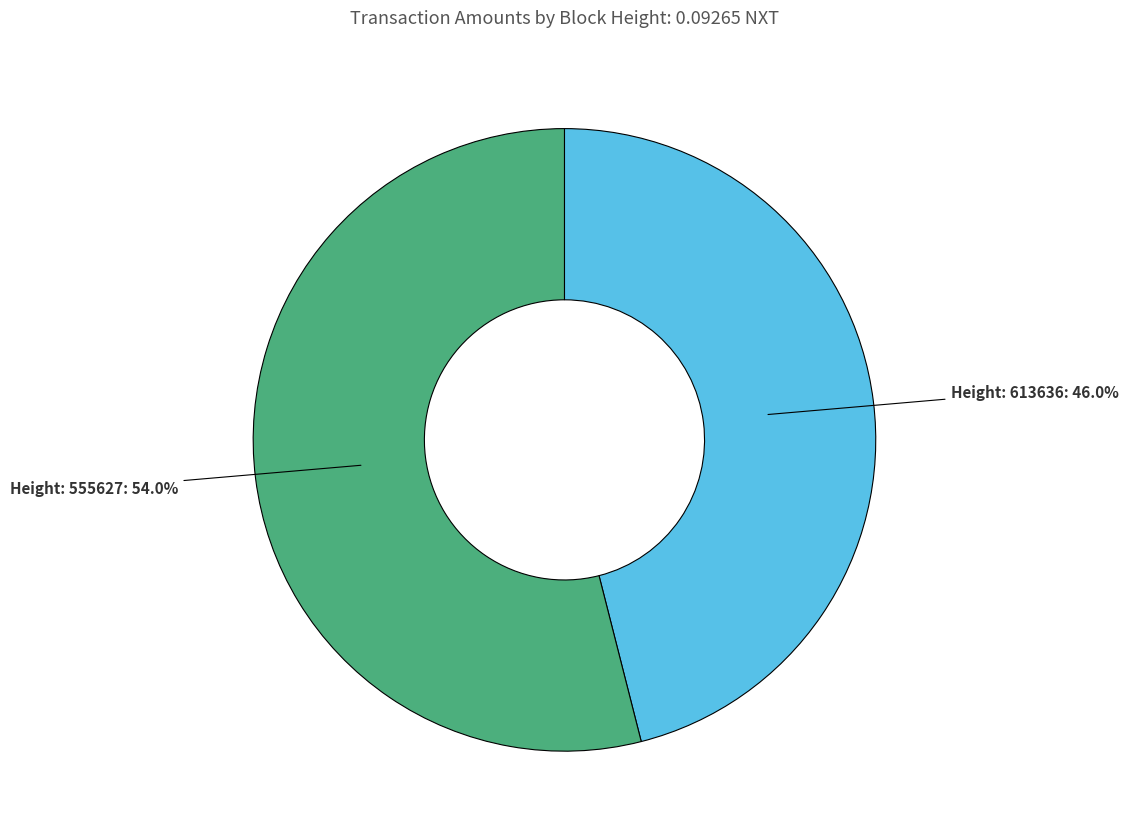

To the nearest percent, what is the difference between the largest and smallest slice percentages?

8%